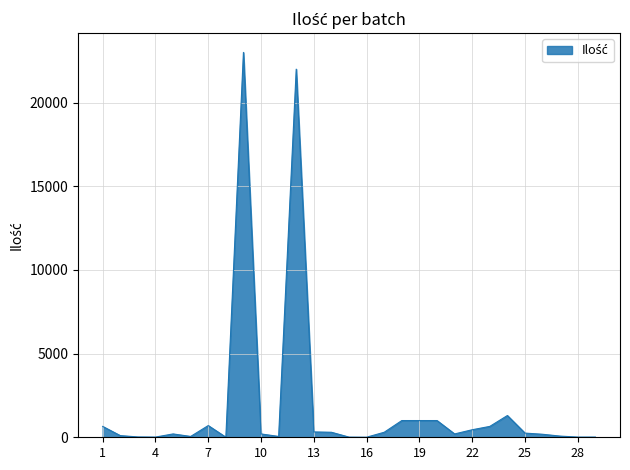

Does the chart have visible grid lines?

Yes